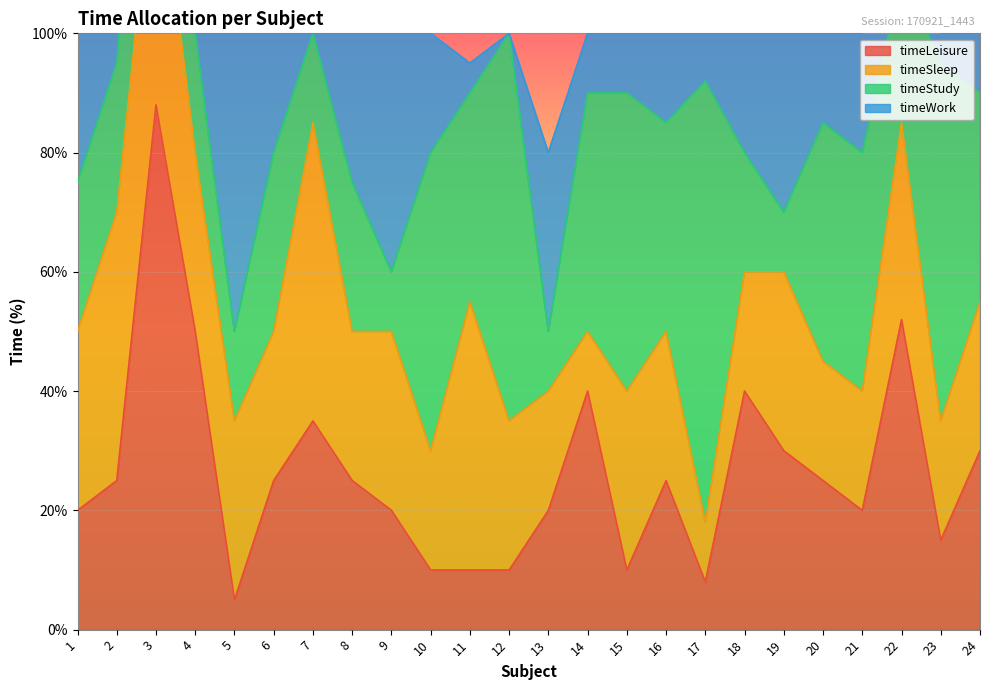

What is the approximate value of timeSleep at 21?

20